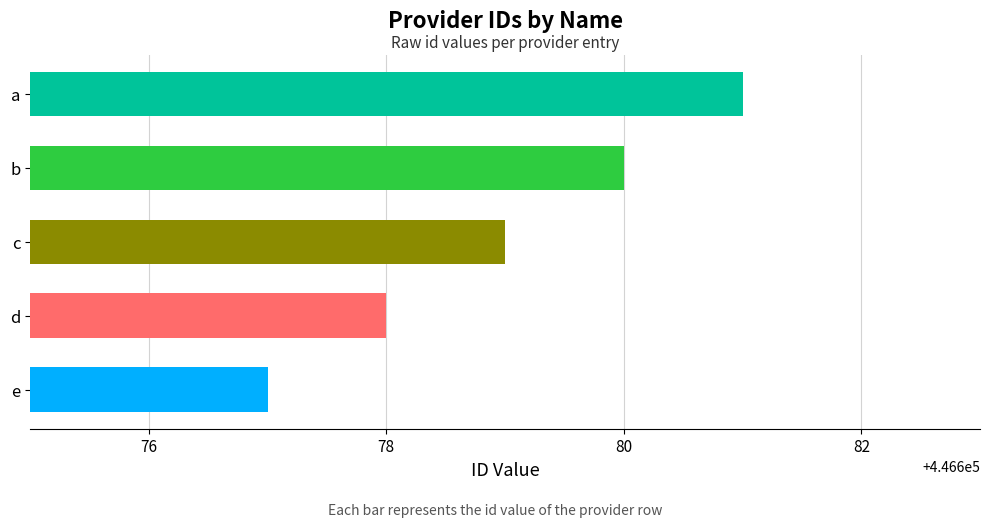

Which category has the highest value across all series?

a